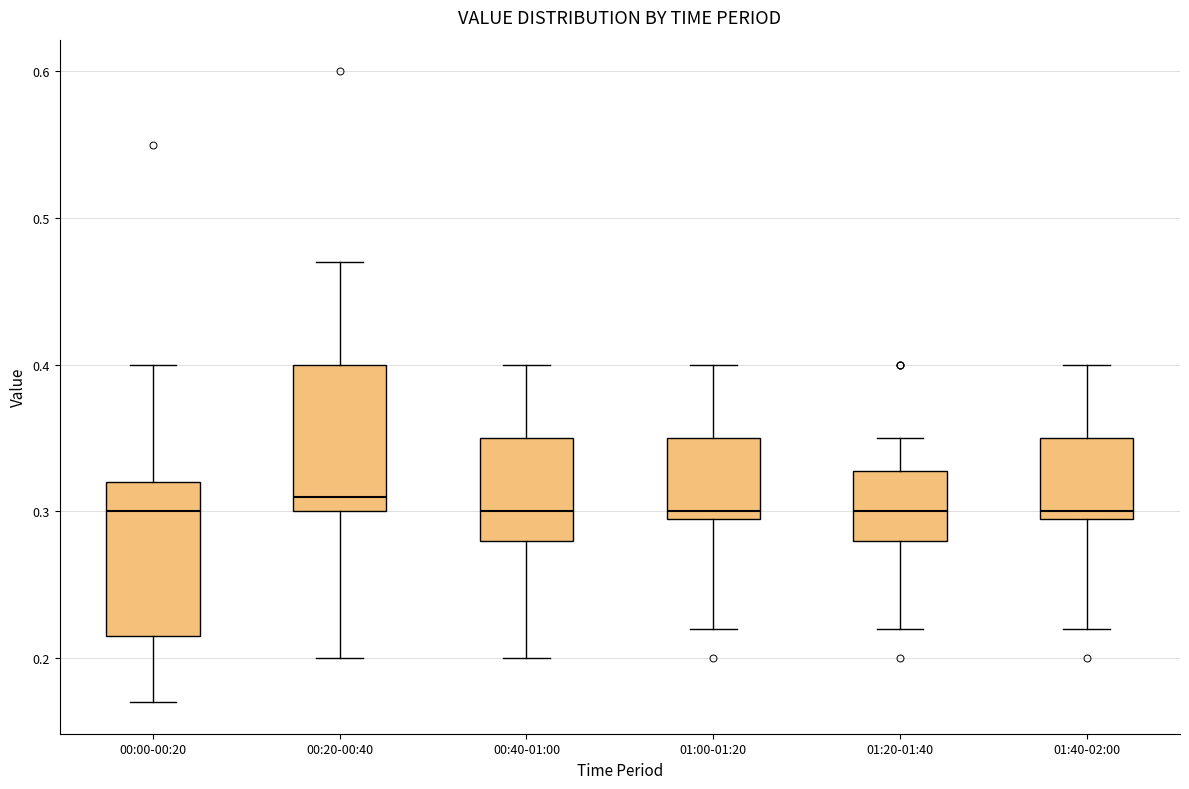

Reading left to right, read every box against the y-axis: the position of its median line, the range the box covers, and the ends of its whiskers. The values are not printed on the chart, so give them approximately, as read against the axis.

00:00-00:20: median 0.30, box 0.22 to 0.32, whiskers 0.17 to 0.40
00:20-00:40: median 0.31, box 0.30 to 0.40, whiskers 0.20 to 0.47
00:40-01:00: median 0.30, box 0.28 to 0.35, whiskers 0.20 to 0.40
01:00-01:20: median 0.30 (just above the box's lower edge), box 0.30 to 0.35, whiskers 0.22 to 0.40
01:20-01:40: median 0.30, box 0.28 to 0.33, whiskers 0.22 to 0.35
01:40-02:00: median 0.30 (just above the box's lower edge), box 0.30 to 0.35, whiskers 0.22 to 0.40